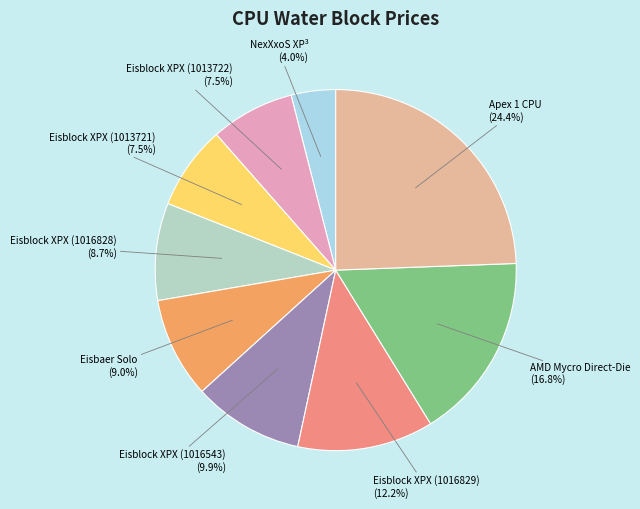

Rank the categories by value from lowest to highest.

NexXxoS XP³, Eisblock XPX (1013722), Eisblock XPX (1013721), Eisblock XPX (1016828), Eisbaer Solo, Eisblock XPX (1016543), Eisblock XPX (1016829), AMD Mycro Direct-Die, Apex 1 CPU